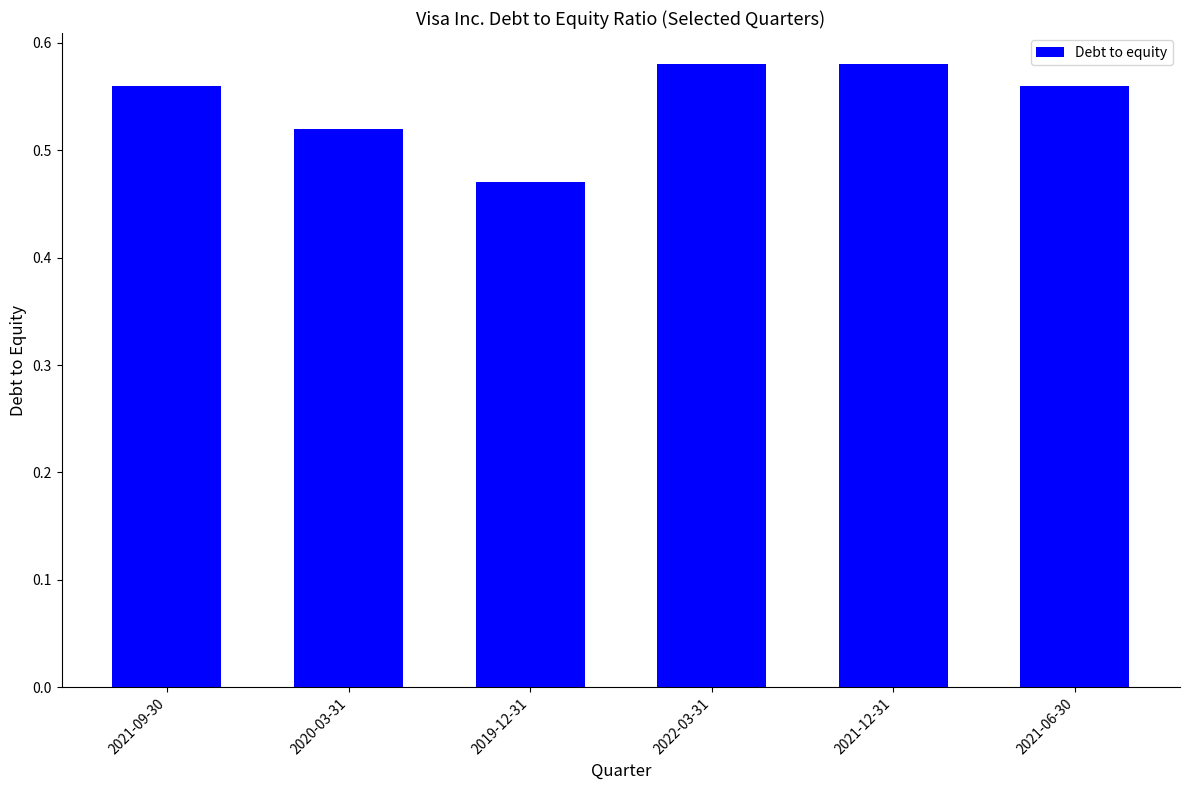

What is the label of the 6th bar from the left?

2021-06-30